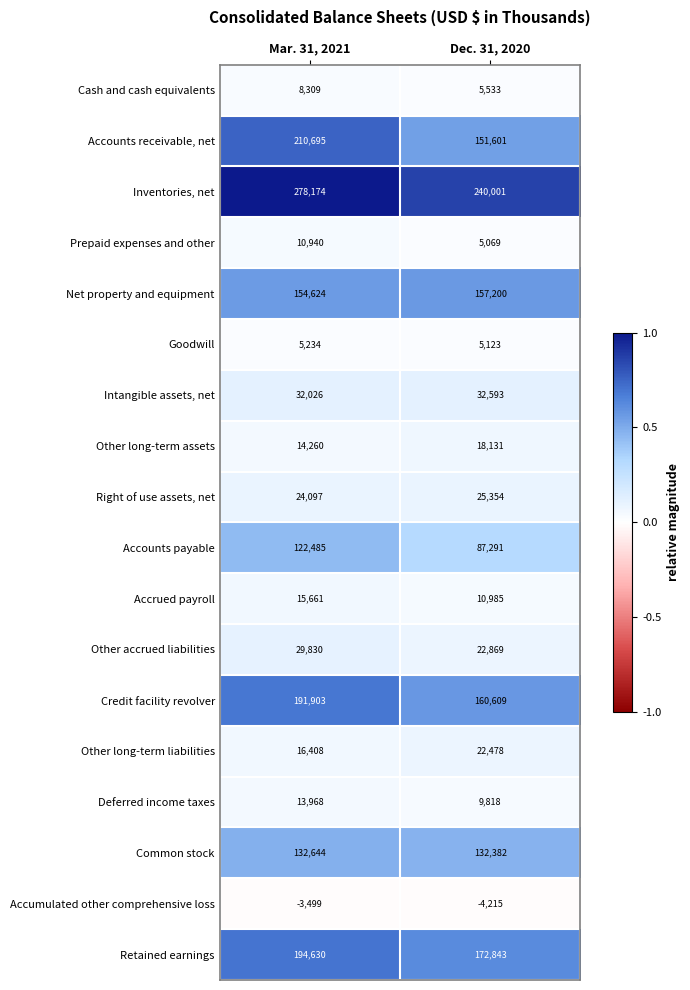

What is the total value across all series at Dec. 31, 2020?

1255665